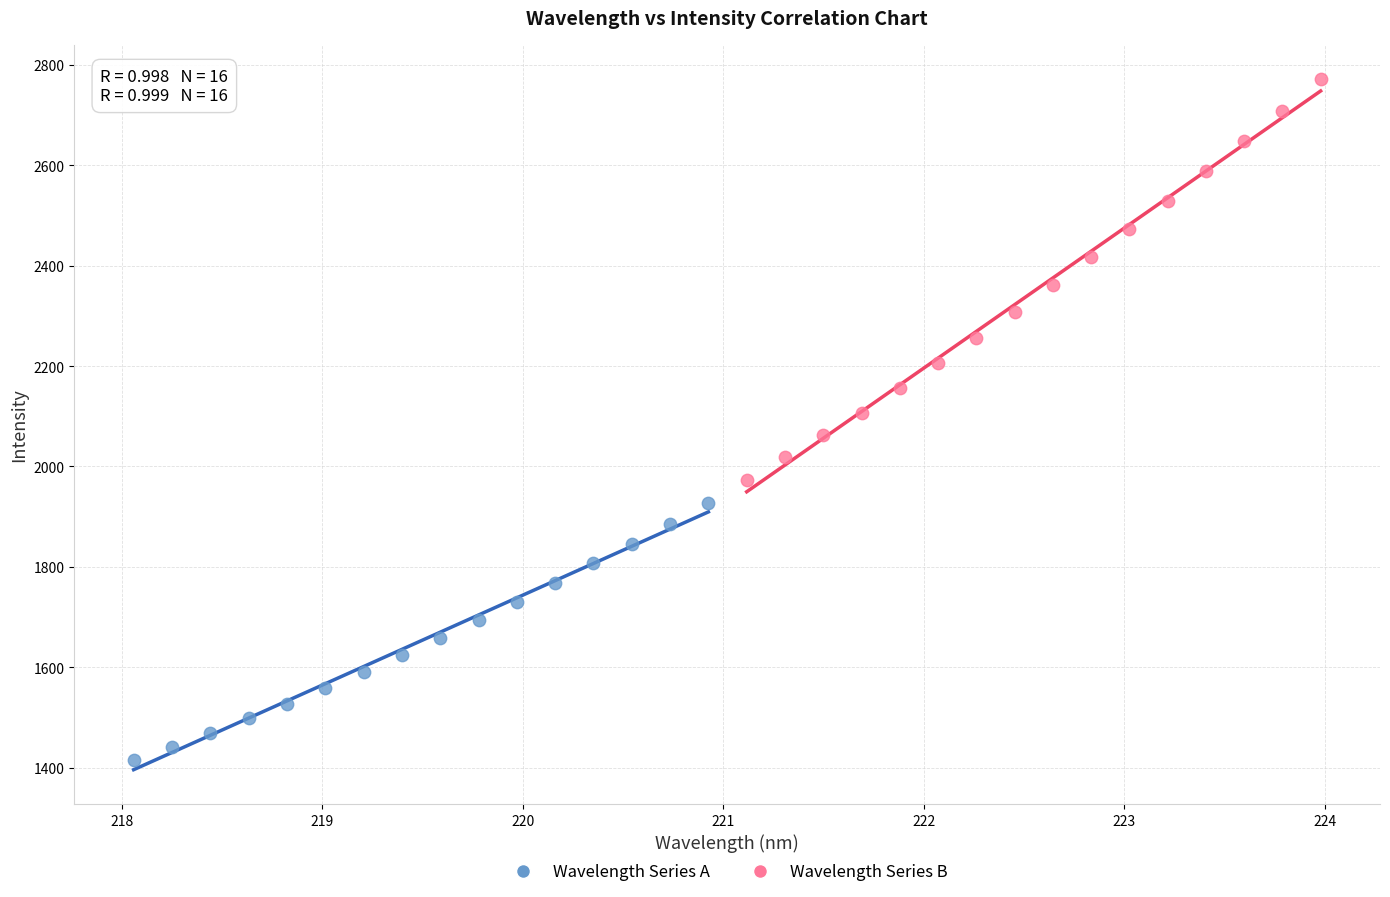

Which series contains the lowest Y value?

Wavelength Series A